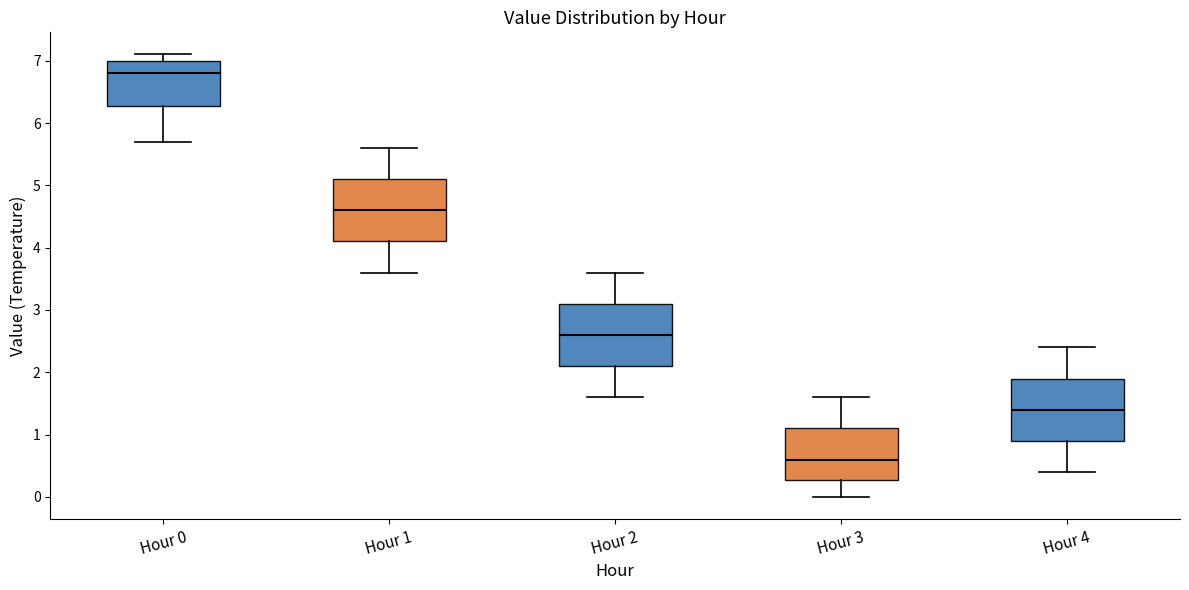

Where does the lower whisker of the box for Hour 2 end on the y-axis? The values are not printed on the chart, so give them approximately, as read against the axis.

1.6